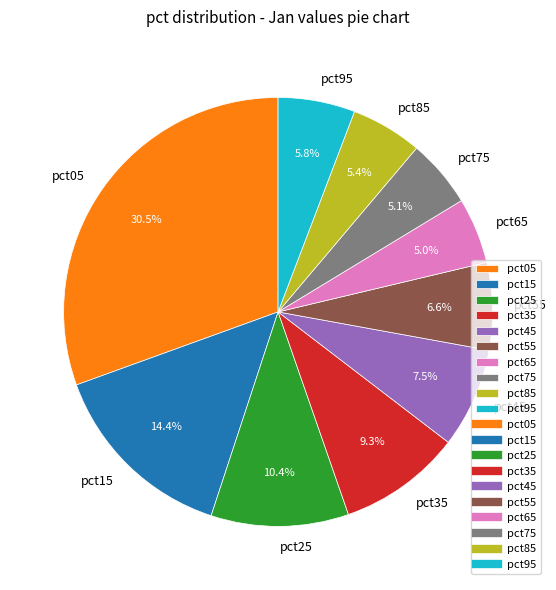

To the nearest percent, what portion does pct75 represent?

5%